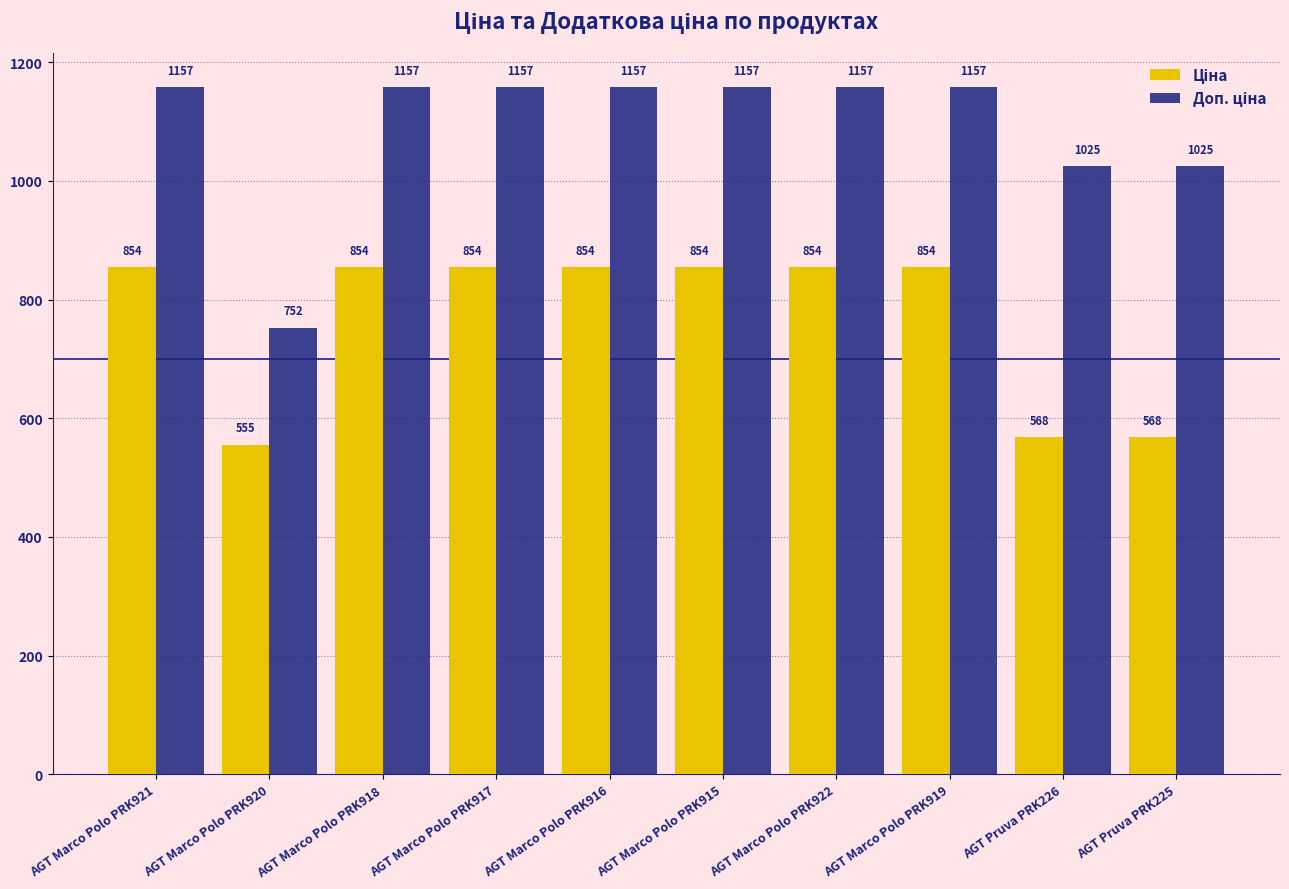

What is the smallest value displayed?

555.1